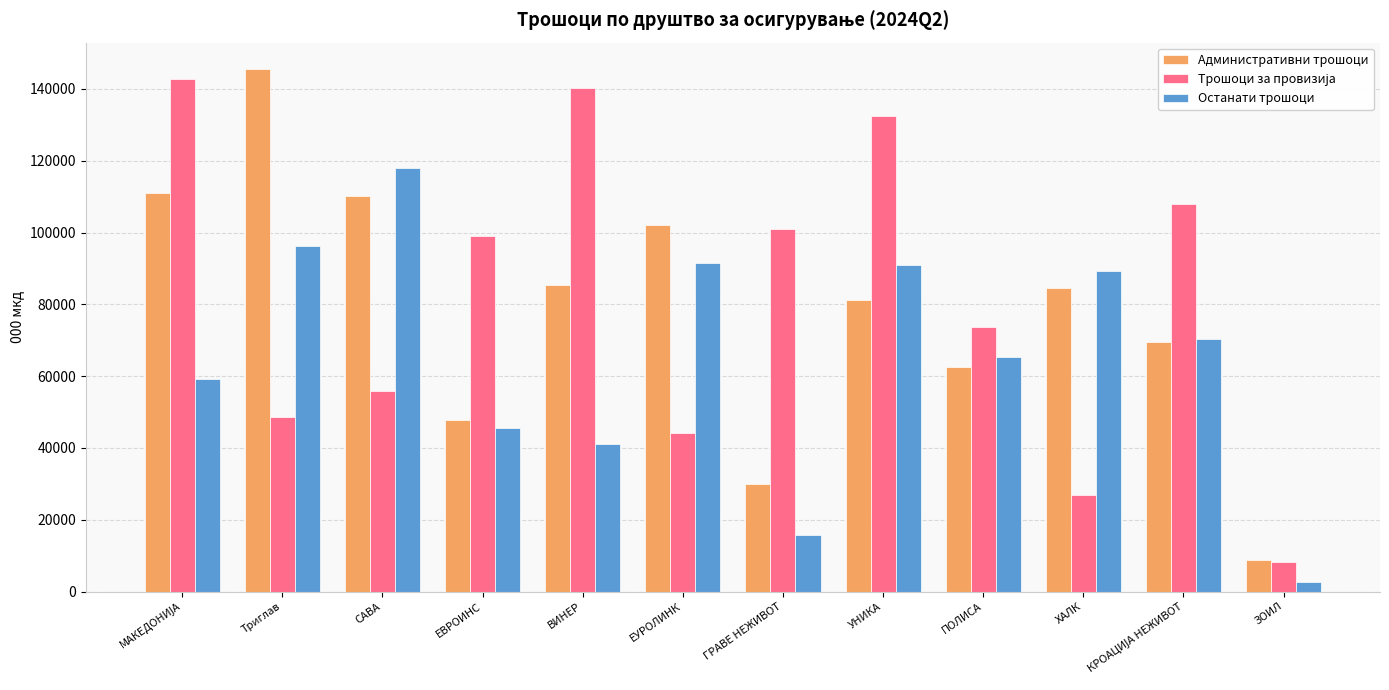

Which category has the highest value in the Административни трошоци series?

Триглав